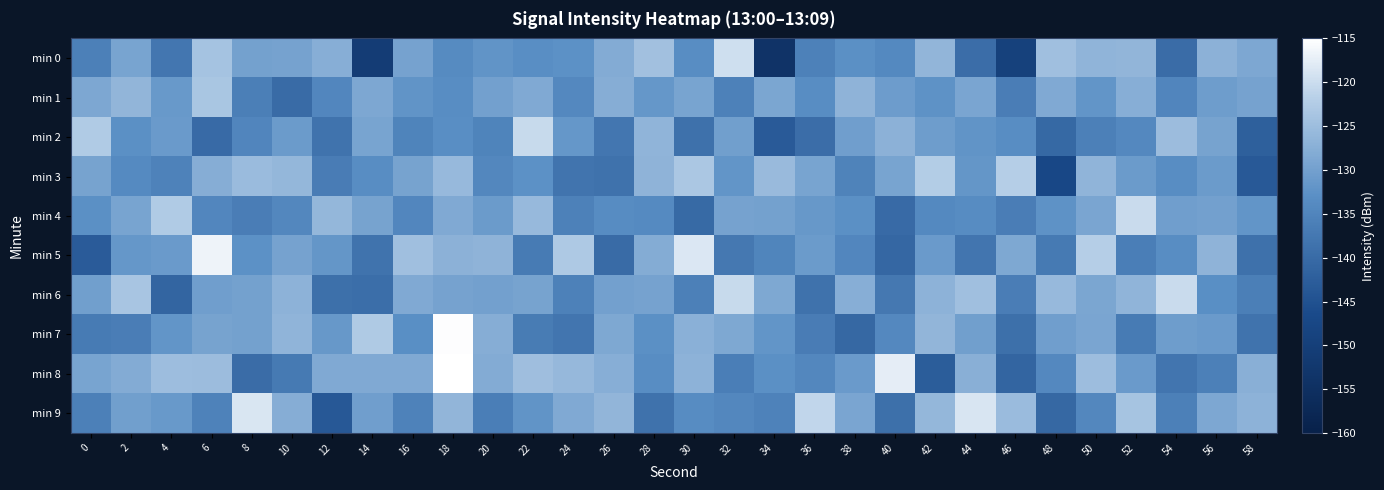

At which category does the chart reach its peak across all series?

18